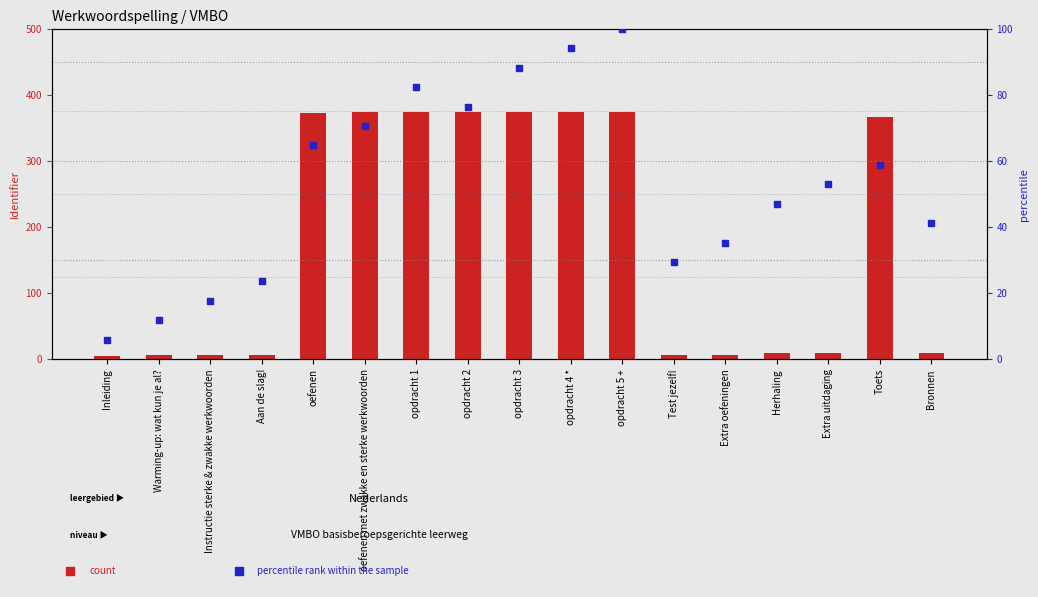

What is the total value across all series at opdracht 1?

456.2